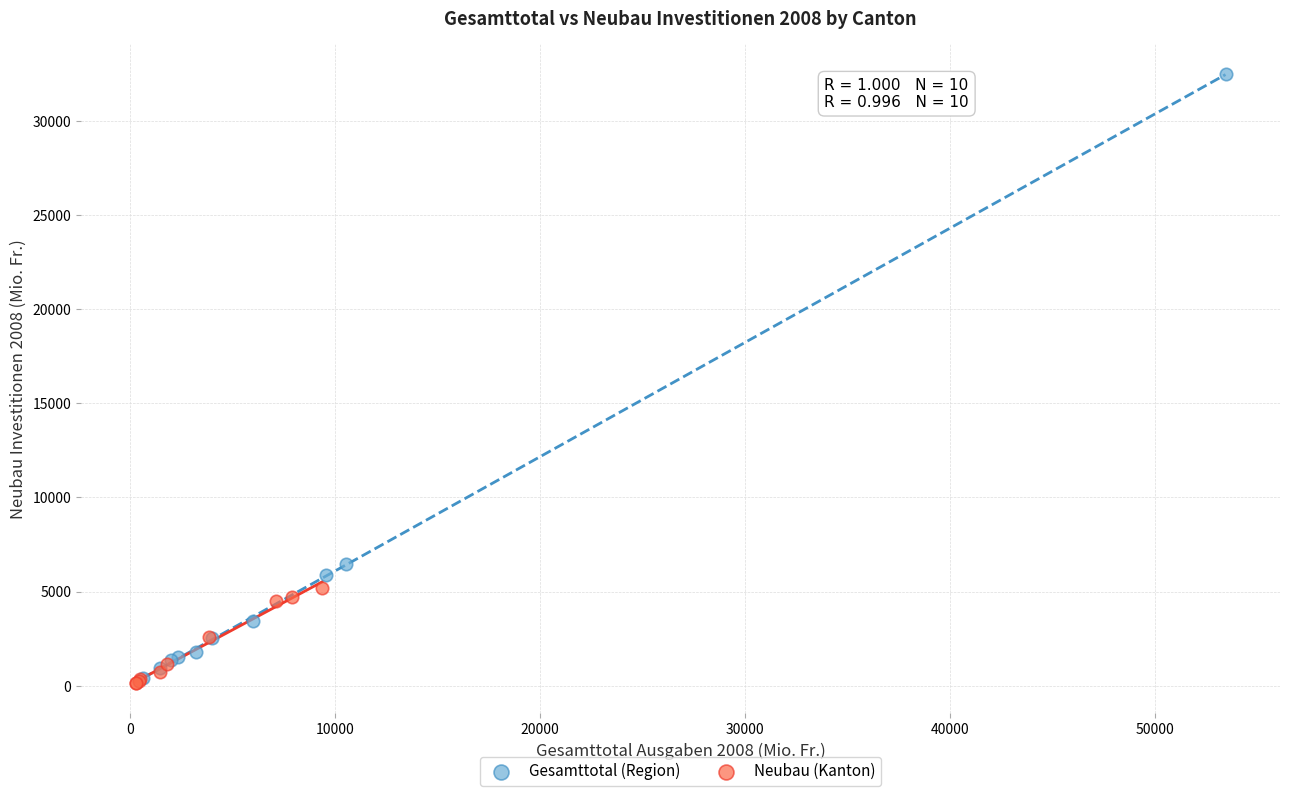

Which series has the widest spread of Y values?

Gesamttotal (Region)